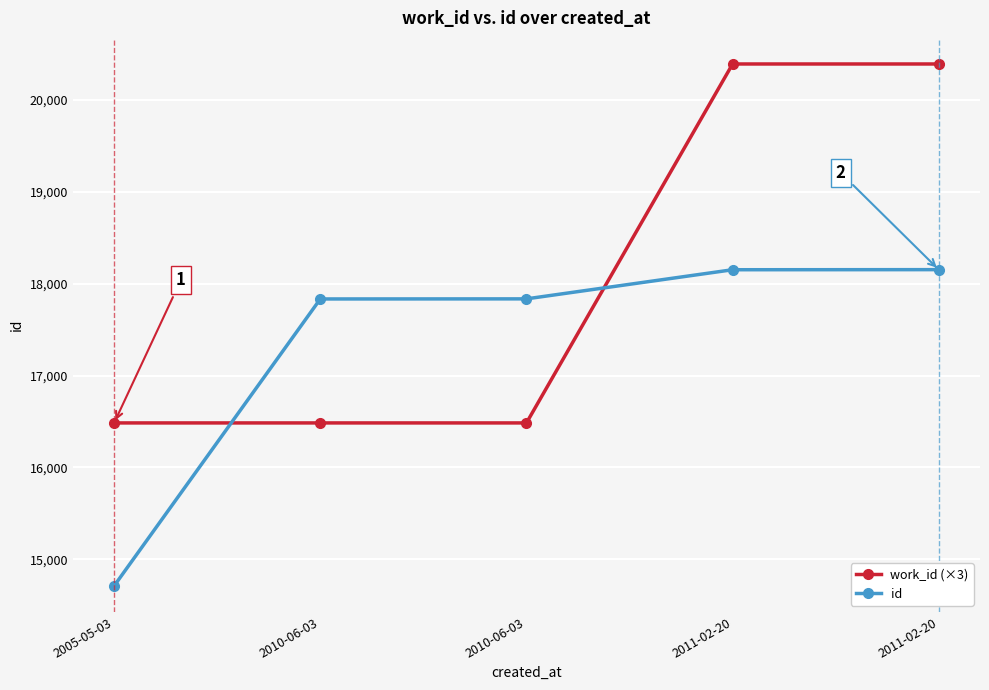

How many lines are shown in the chart?

2